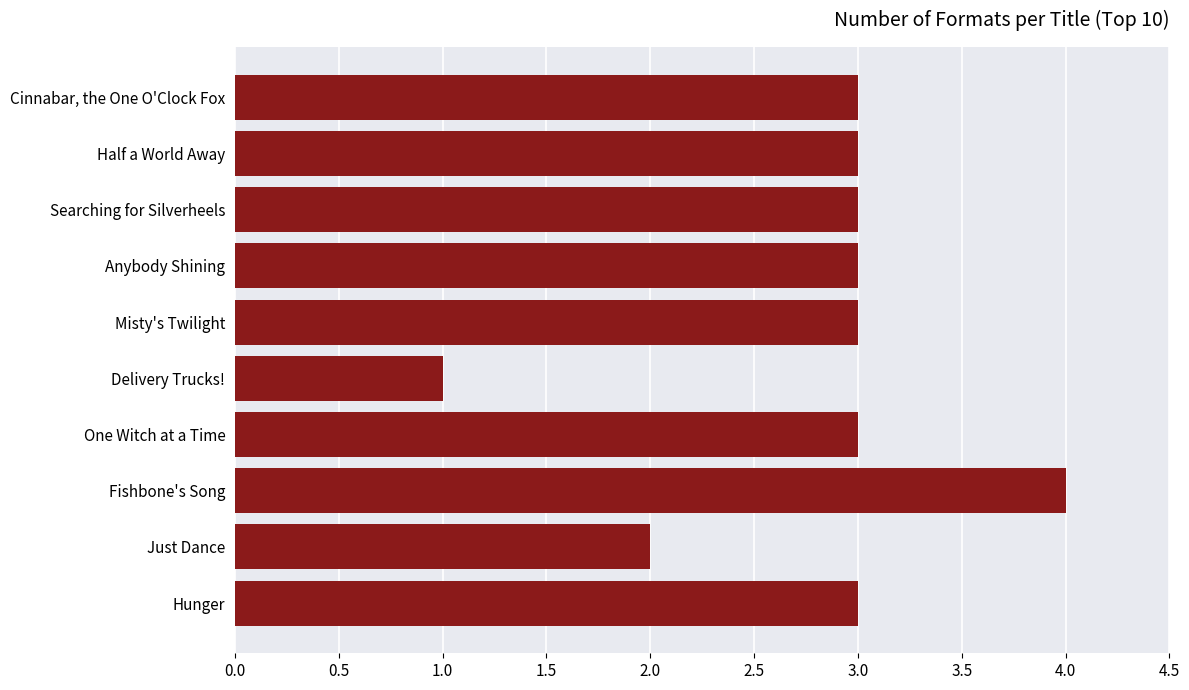

What is the maximum value shown in the chart?

4